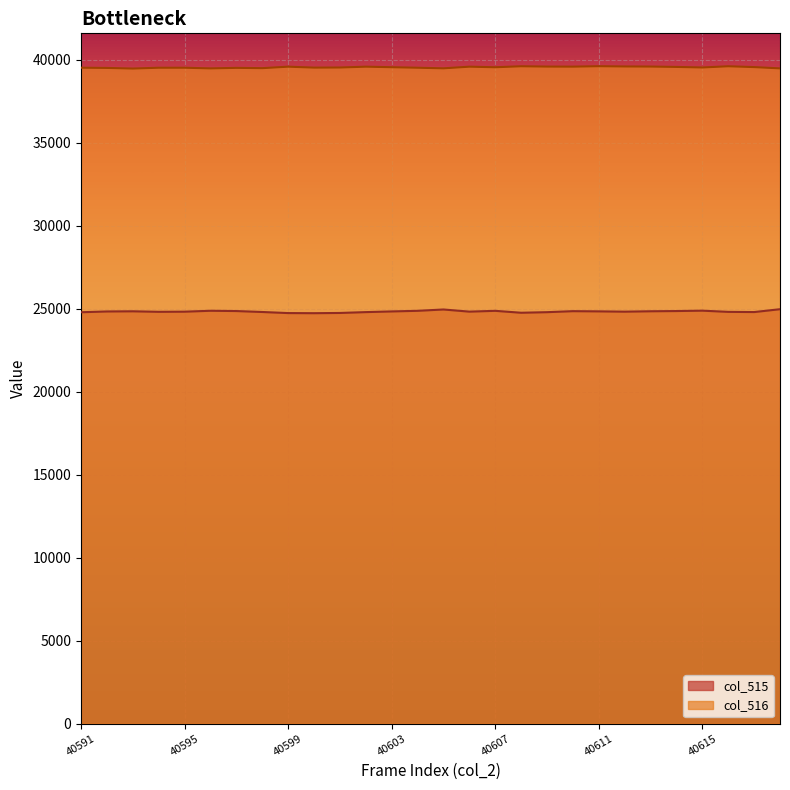

True or false: col_516 and col_515 cross at least once.

False